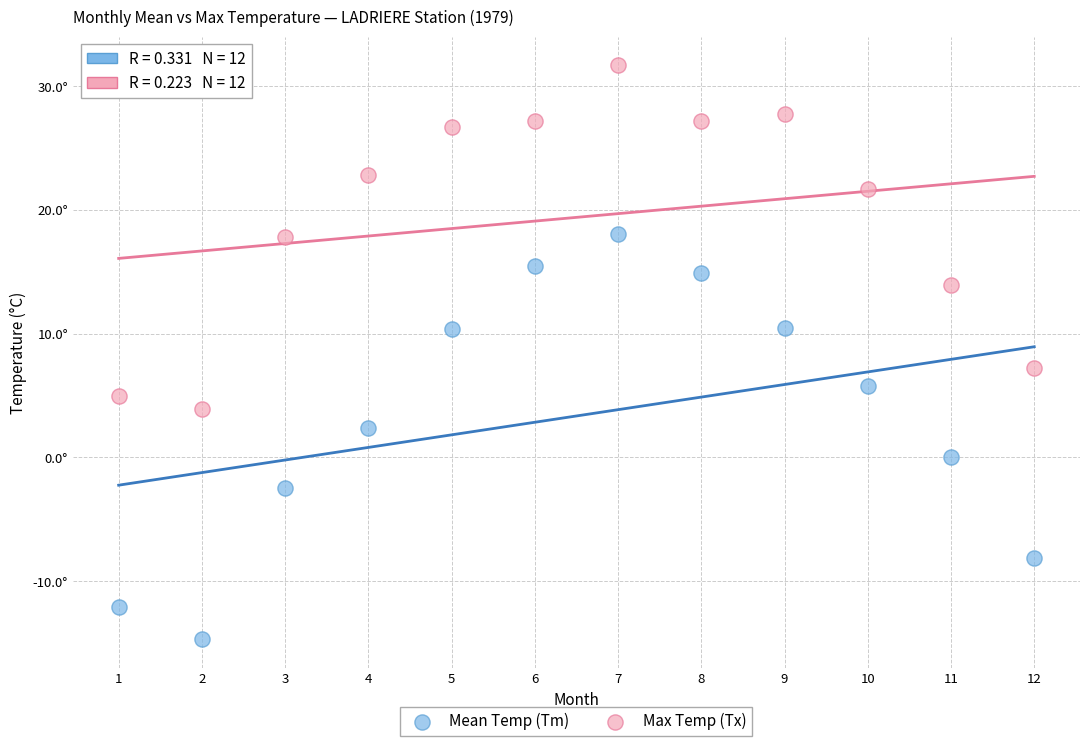

What are all the series names shown in the legend?

Mean Temp (Tm), Max Temp (Tx)